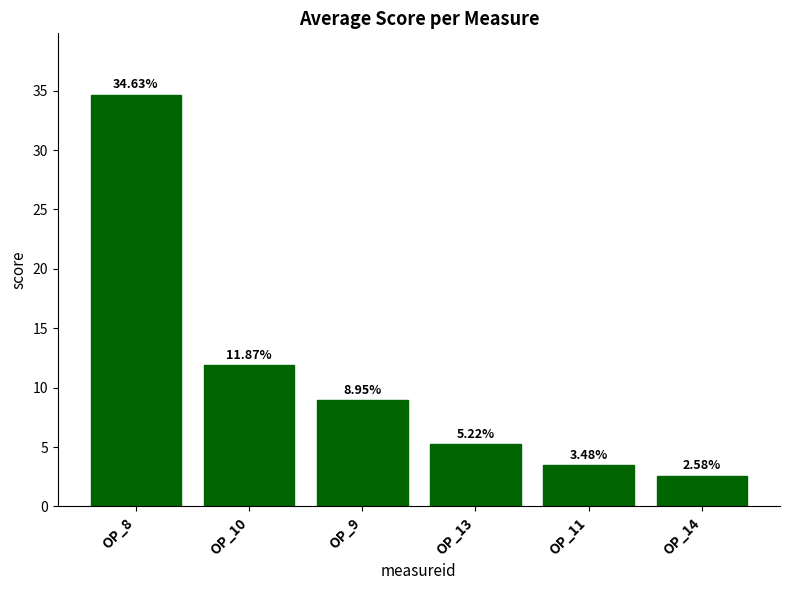

List the labels in order of value, smallest first.

OP_14, OP_11, OP_13, OP_9, OP_10, OP_8